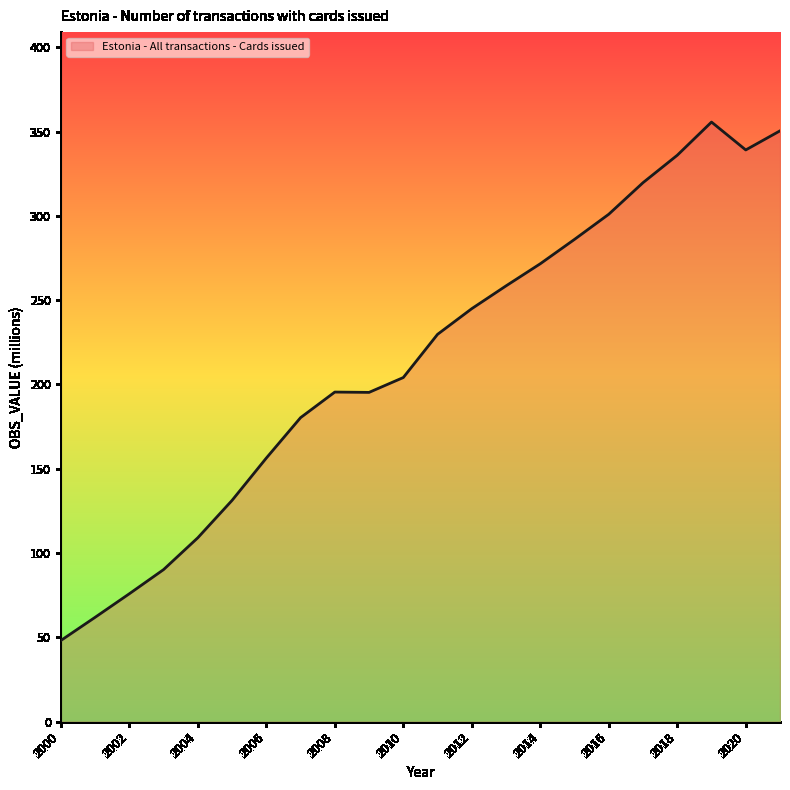

What is the maximum value shown in the chart?

355.6